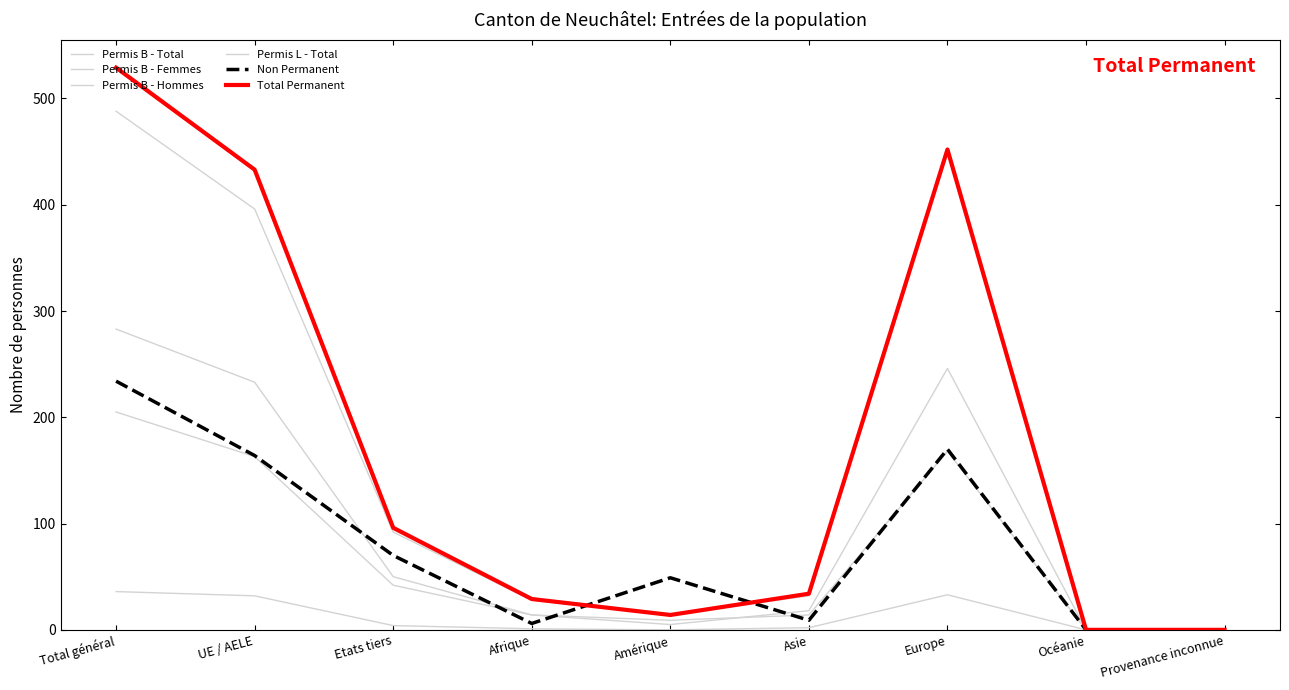

How many lines are shown in the chart?

6